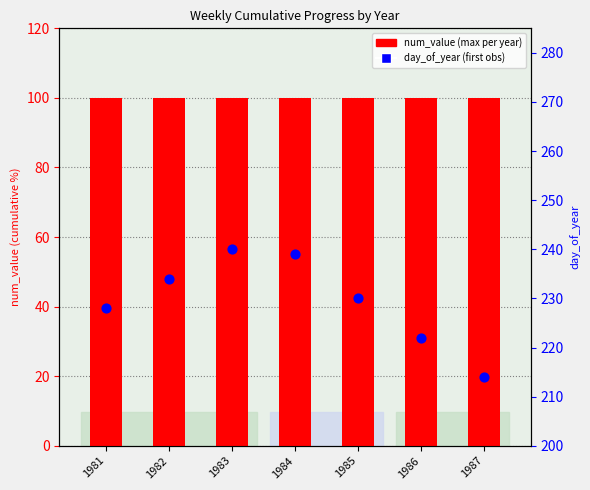

What are all the series names shown in the legend?

num_value (max per year), day_of_year (first observation)